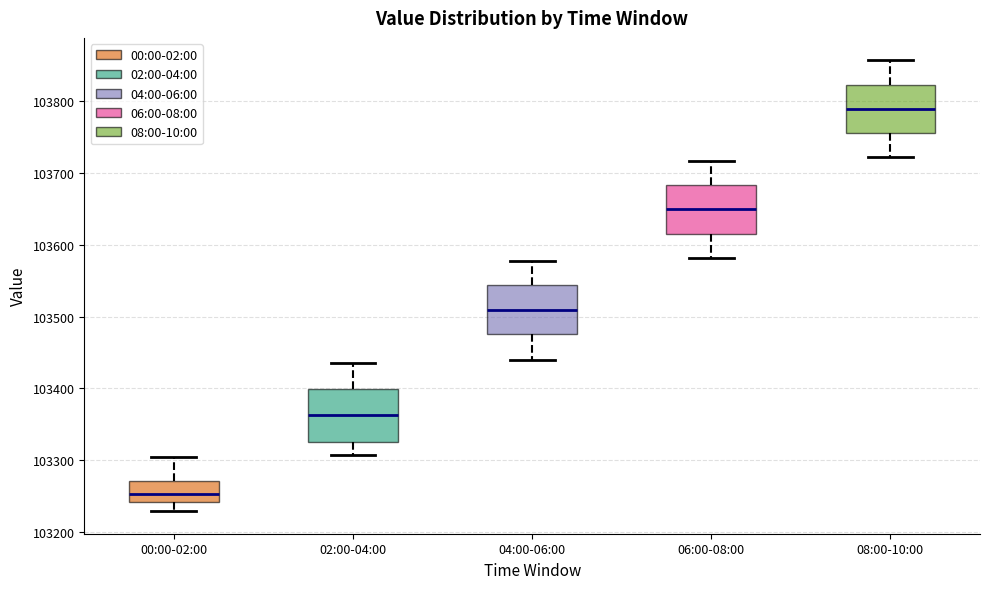

Which box's median line is the highest?

08:00-10:00